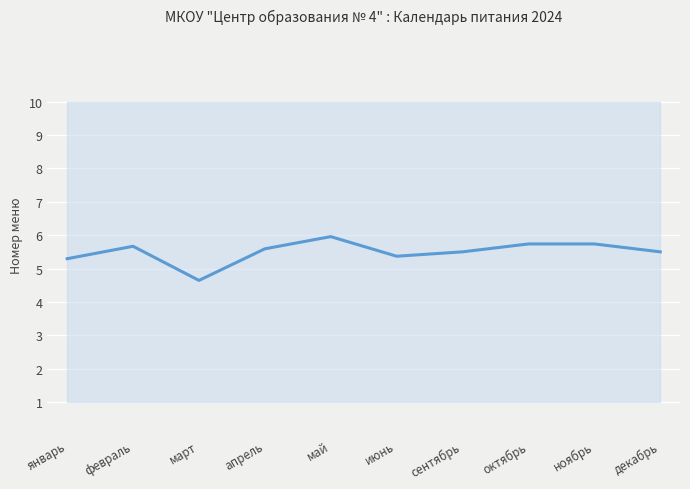

Is it true that the value at январь is 5.3?

True